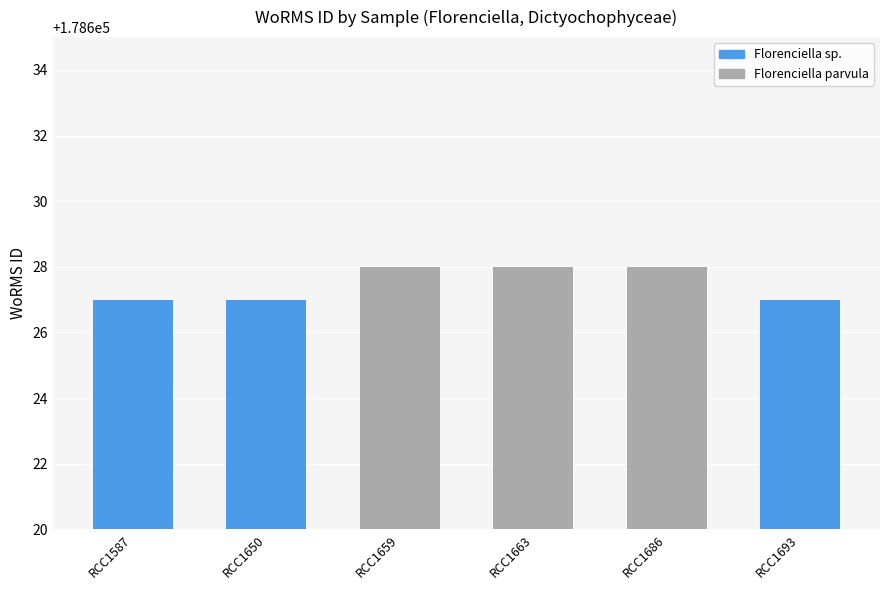

At which category does the chart reach its minimum across all series?

RCC1587
61, 1.98